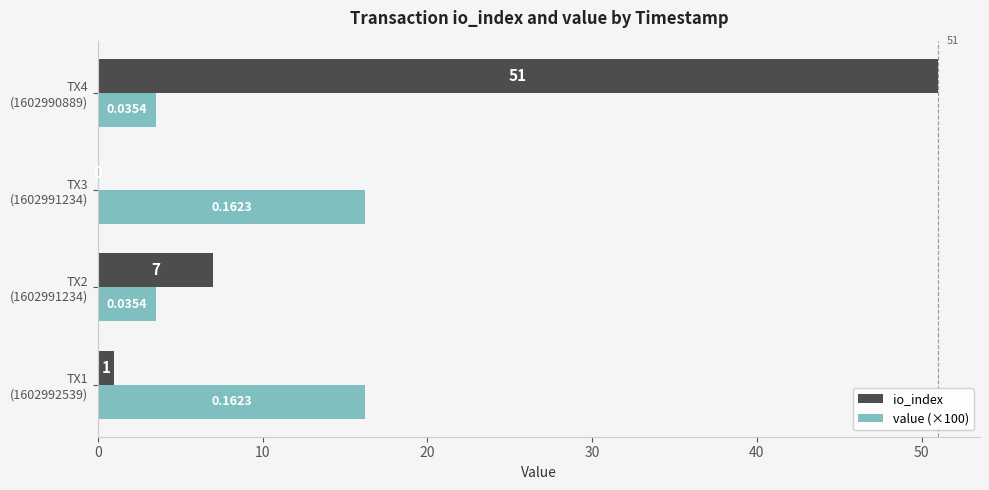

Which series has the largest total across all categories?

io_index